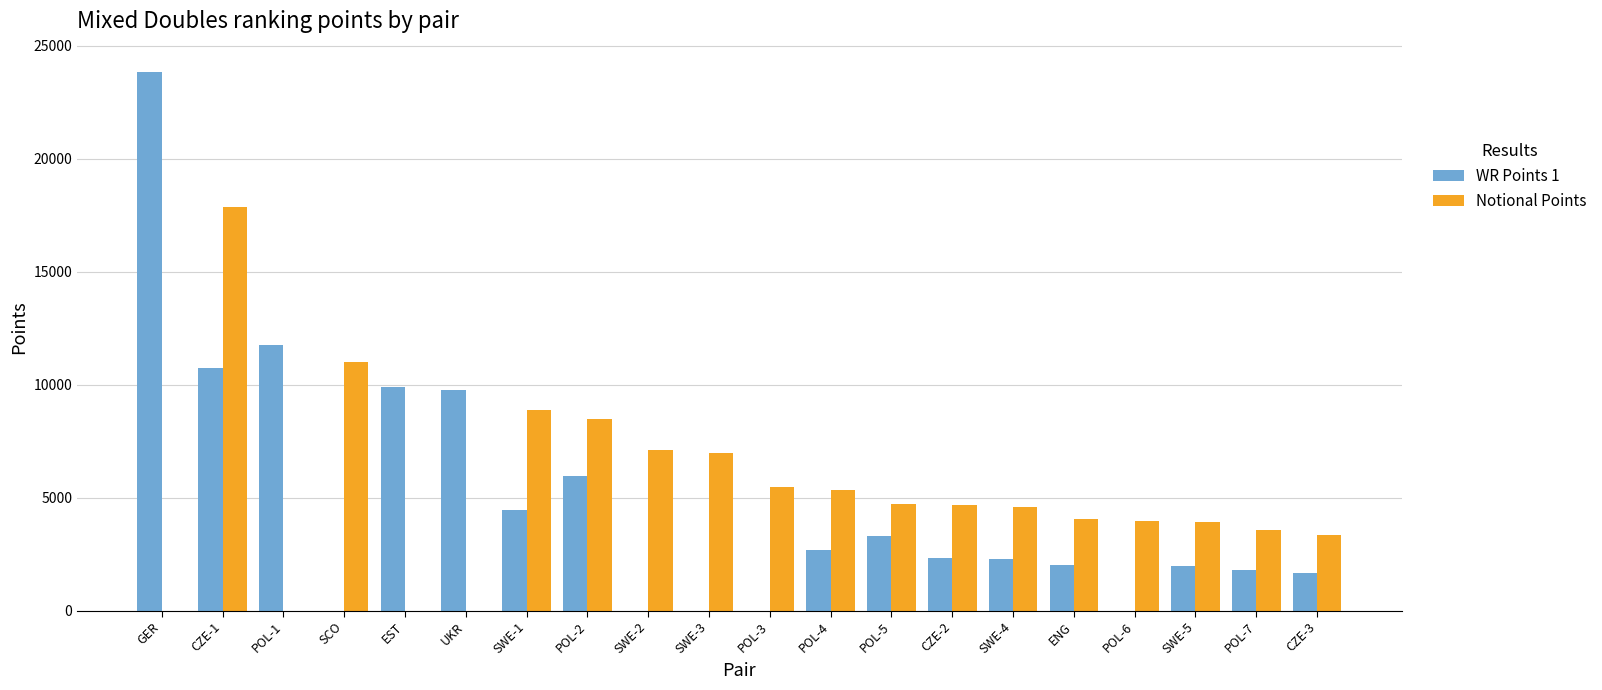

The Notional Points series shows 6476 at GER. True or false?

False